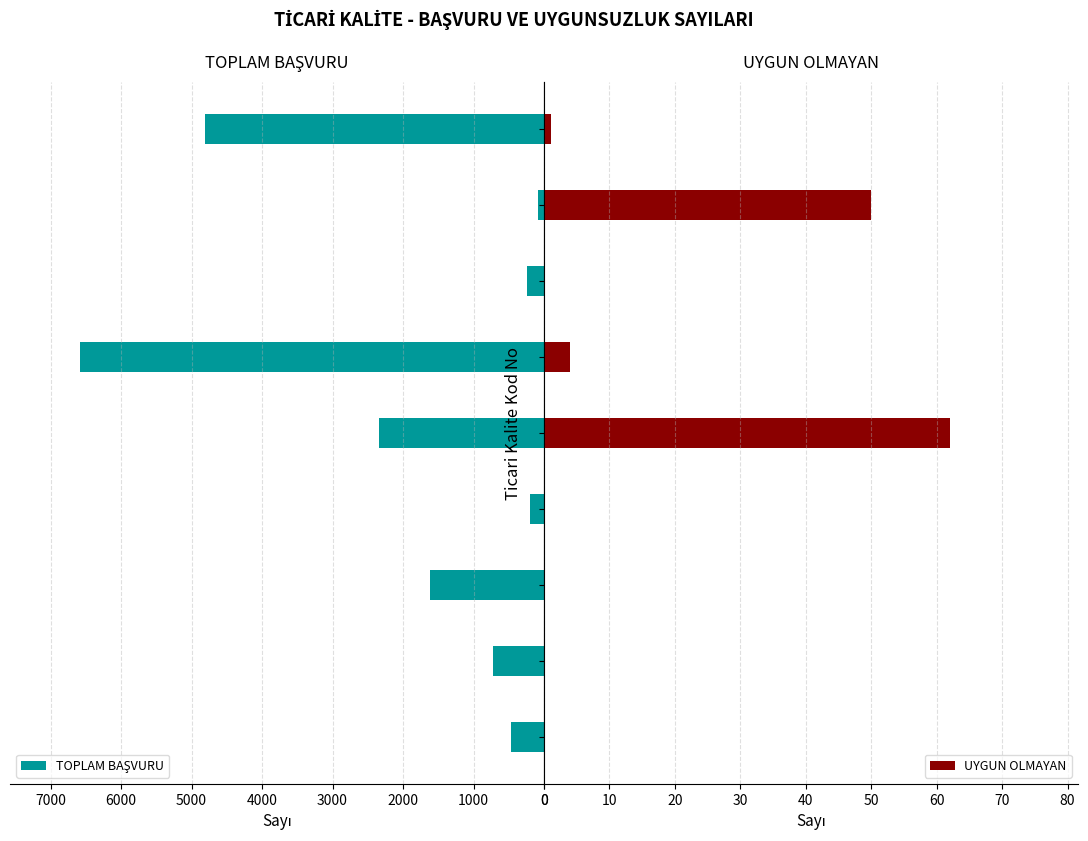

At how many categories does at least one series exceed 5845?

1